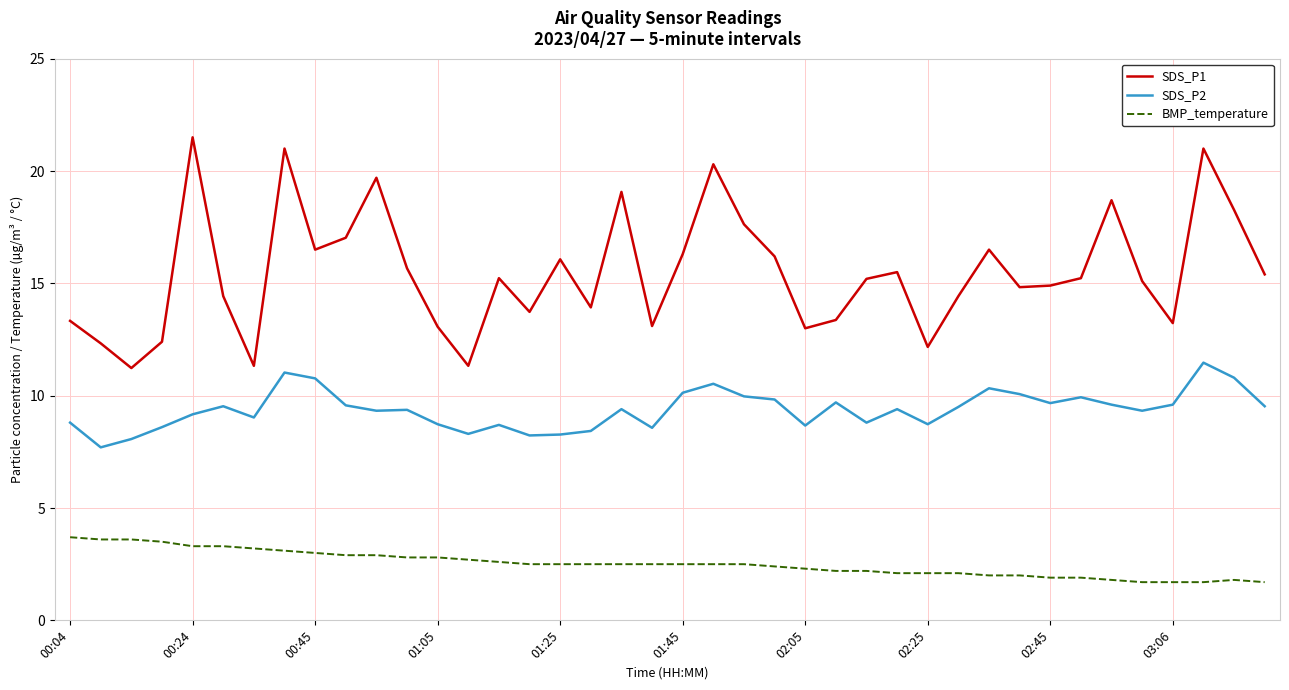

List the series in order of their peak value, lowest first.

BMP_temperature, SDS_P2, SDS_P1